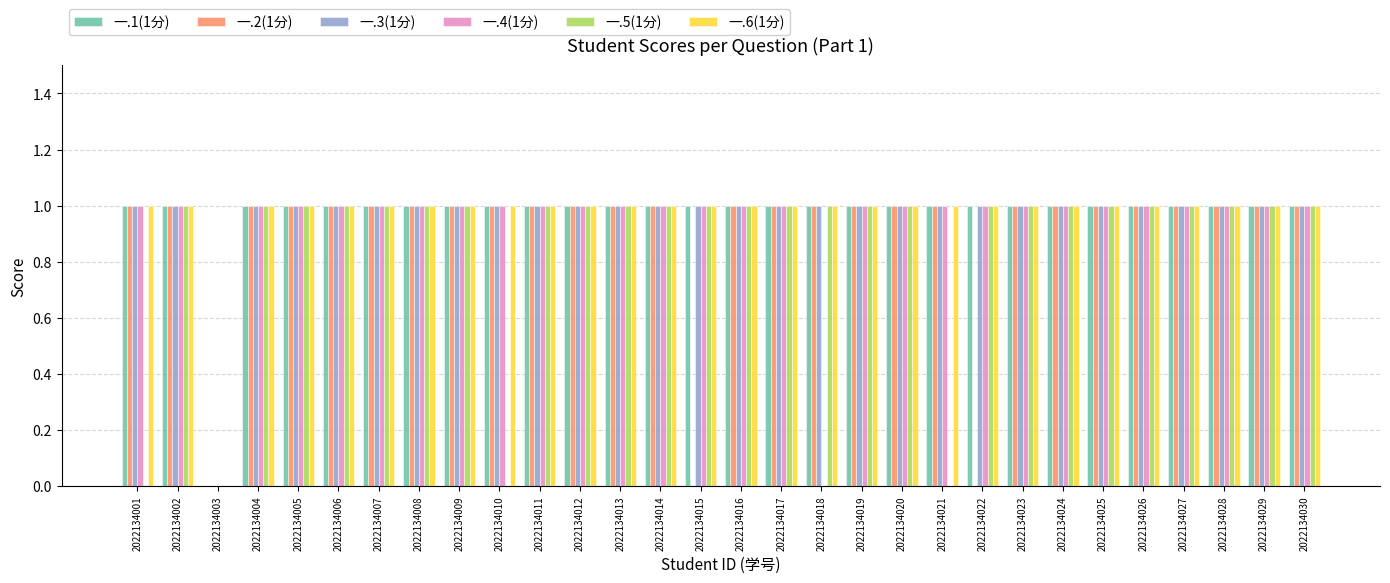

What is the approximate value of 一.1(1分) at 2022134013?

1